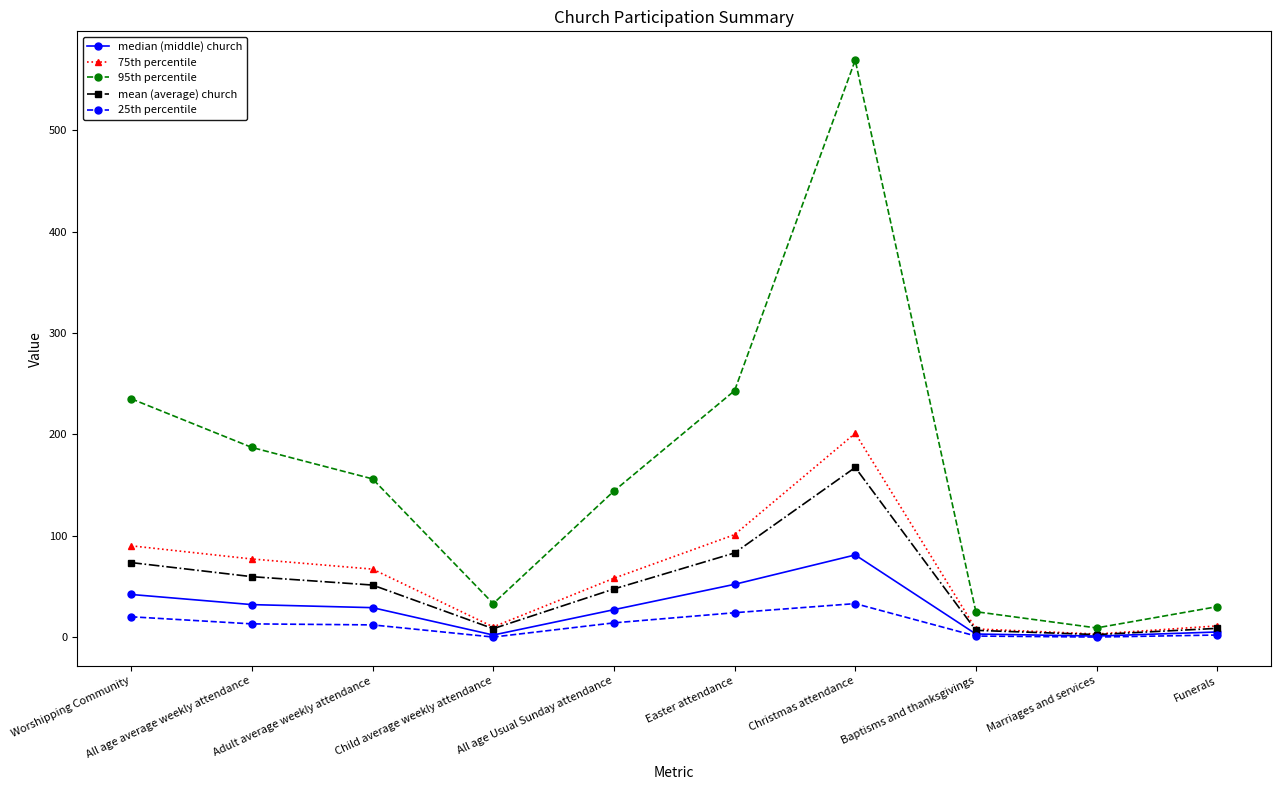

Is it true that median (middle) church equals 27.0 at All age Usual Sunday attendance?

True